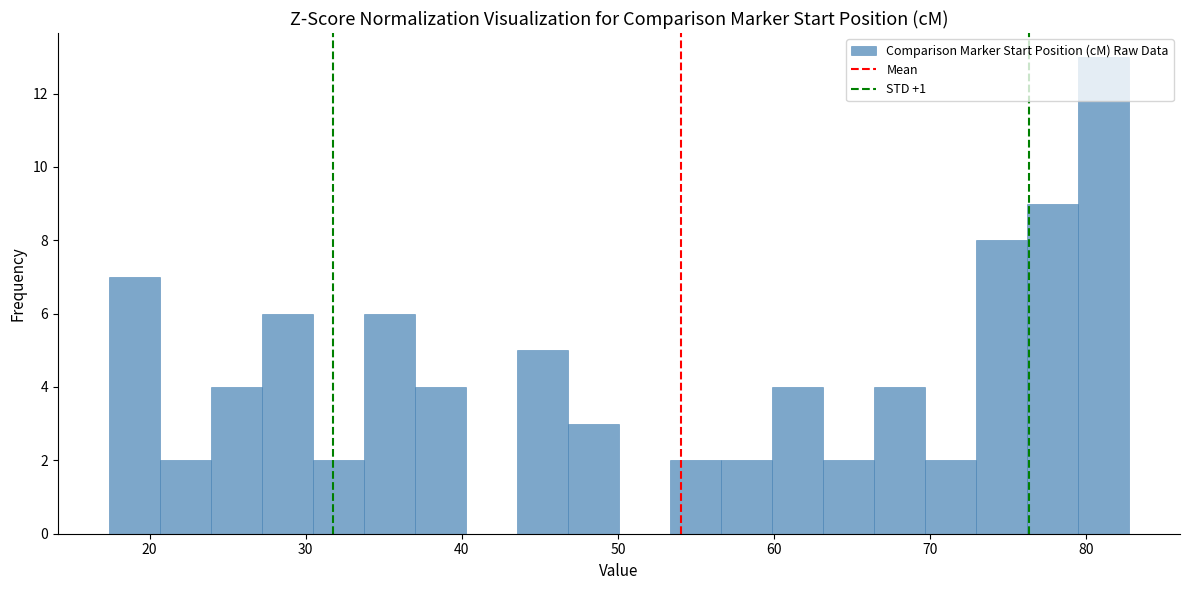

Around what value on the x-axis is the tallest bar? Give the approximate position of its centre, as read against the axis.

81